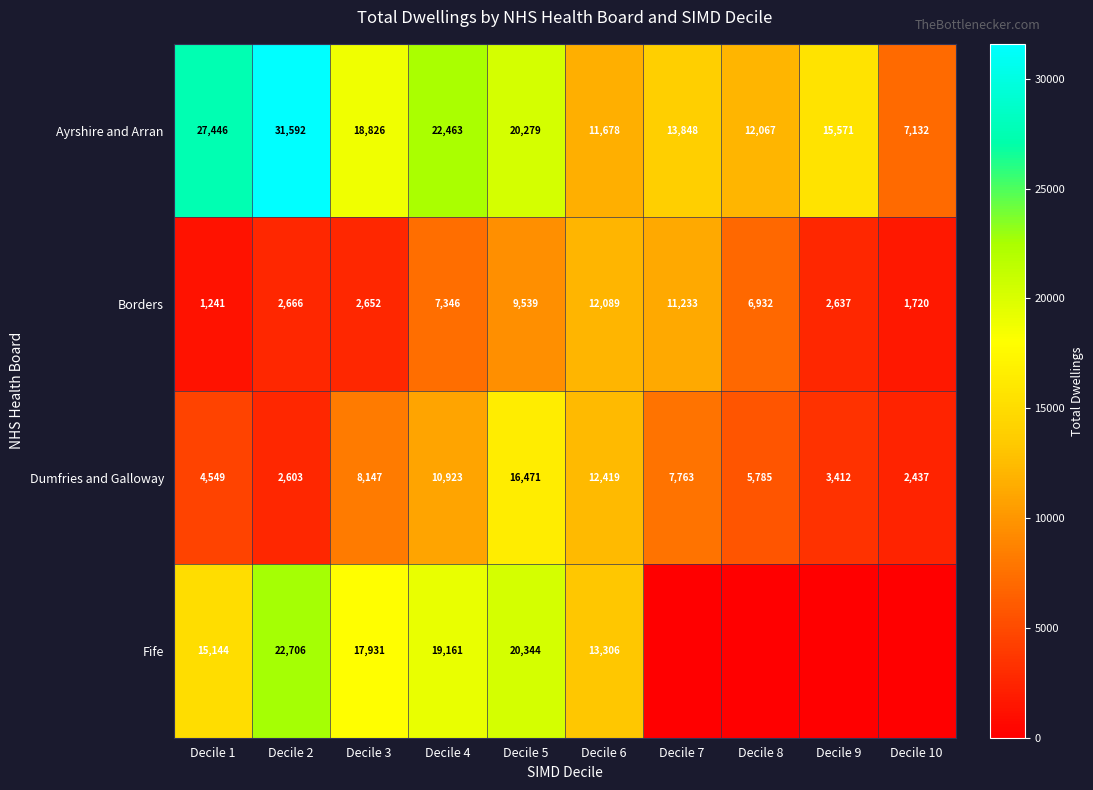

The value of Borders at Decile 3 is 2652. True or false?

True